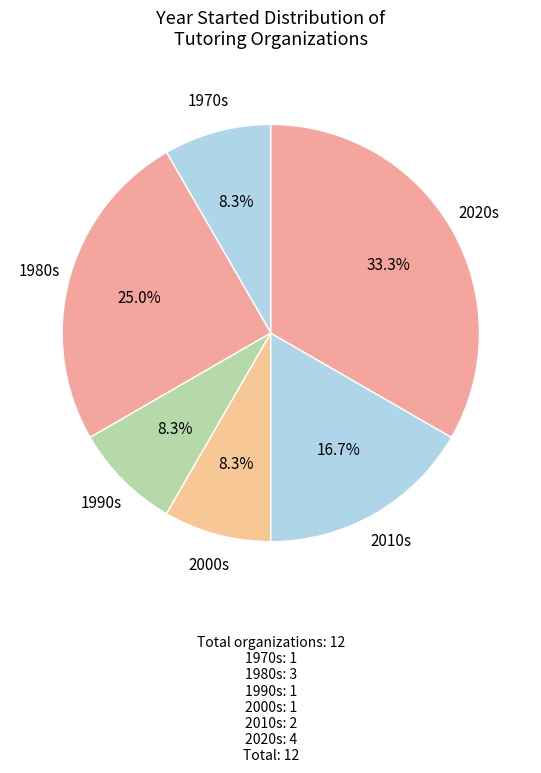

Which has a higher value, 1990s or 1980s?

1980s